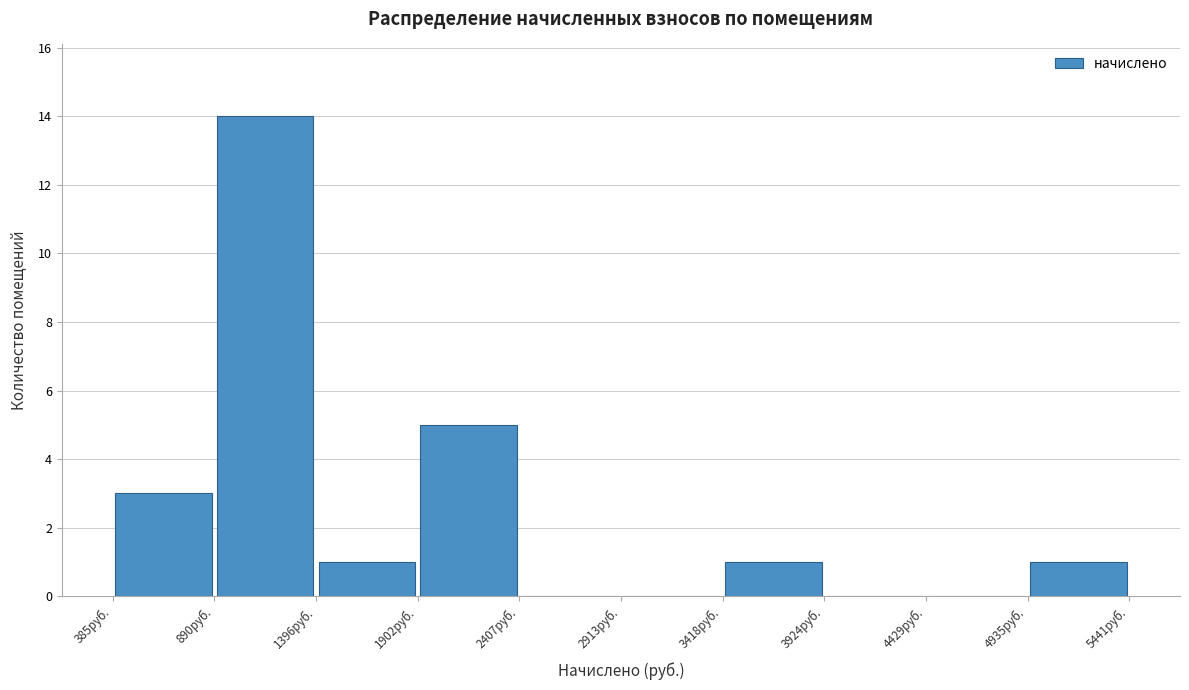

Reading left to right, list every bar in this chart as the range it spans on the x-axis followed by its height. Neither the bar edges nor the heights are printed on the chart, so give them approximately, as read against the axes.

400 to 900: 3
900 to 1400: 14
1400 to 1900: 1
1900 to 2400: 5
2400 to 2900: 0
2900 to 3400: 0
3400 to 3900: 1
3900 to 4400: 0
4400 to 4900: 0
4900 to 5400: 1